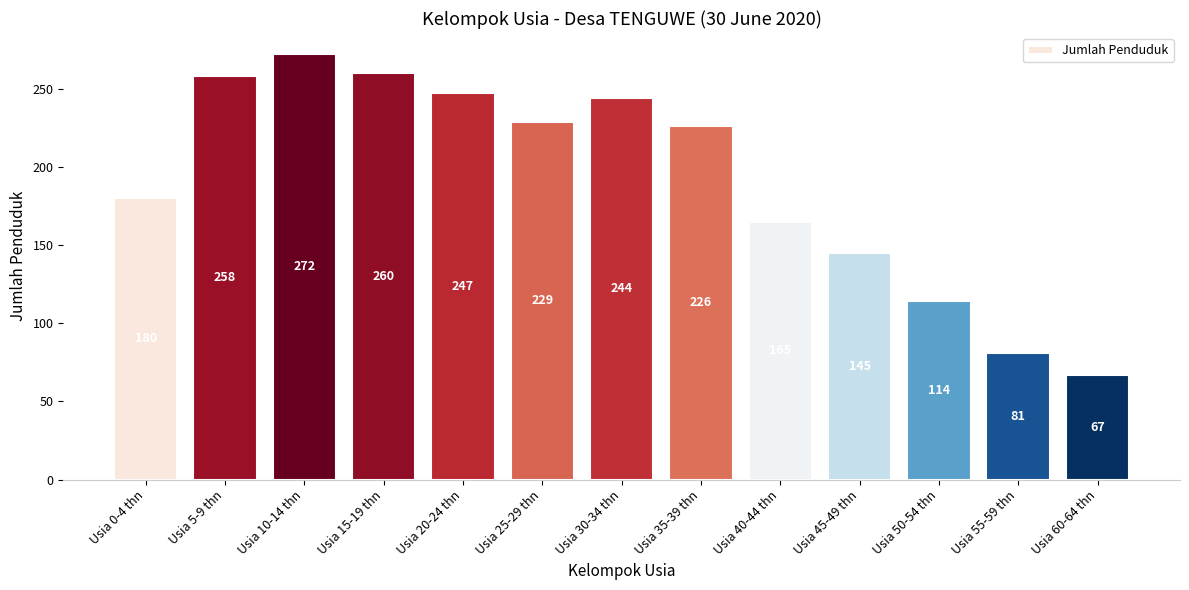

At which label does the data first exceed 226?

Usia 5-9 thn